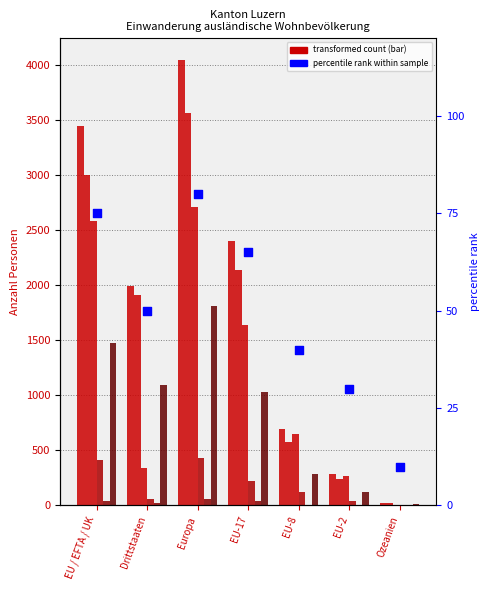

At how many categories does at least one series exceed 374?

5